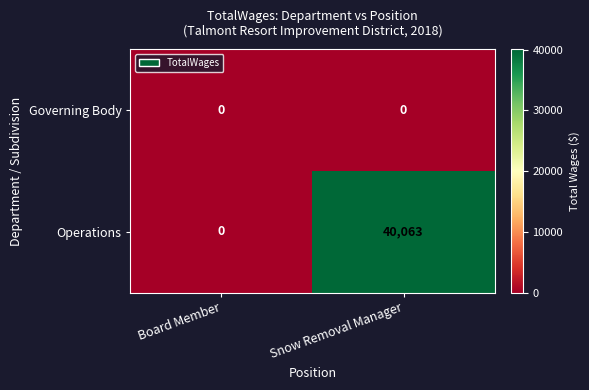

At which category is the sum across all series the highest?

Snow Removal Manager